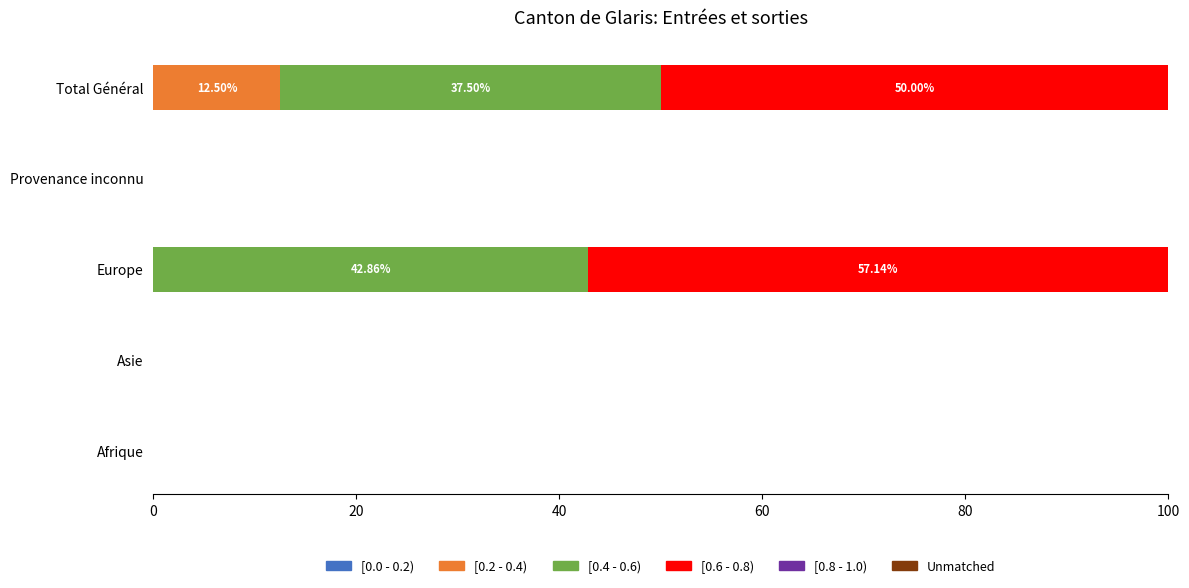

How many categories are shown in the chart?

5